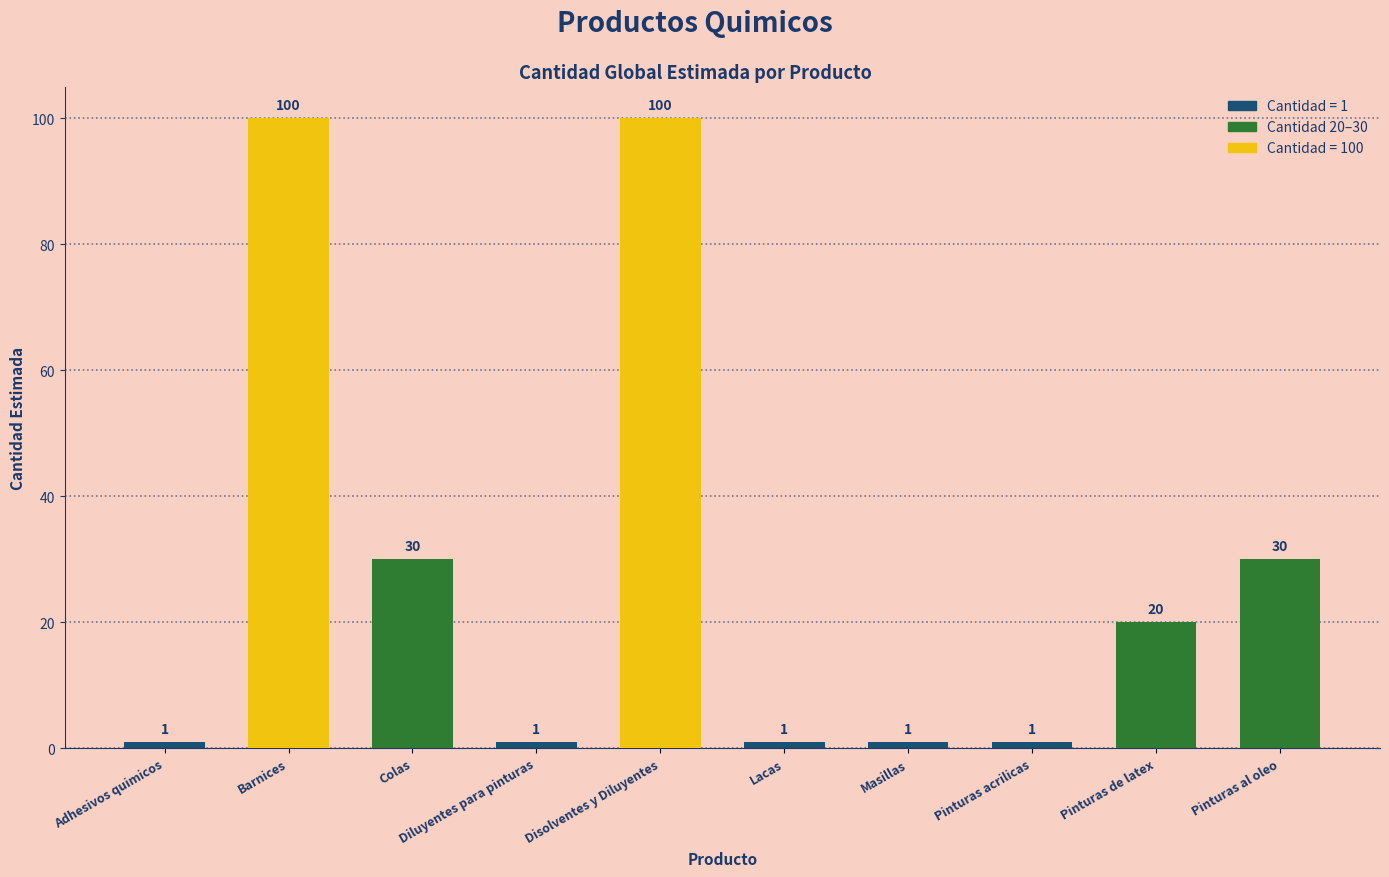

What is the greatest value displayed?

100